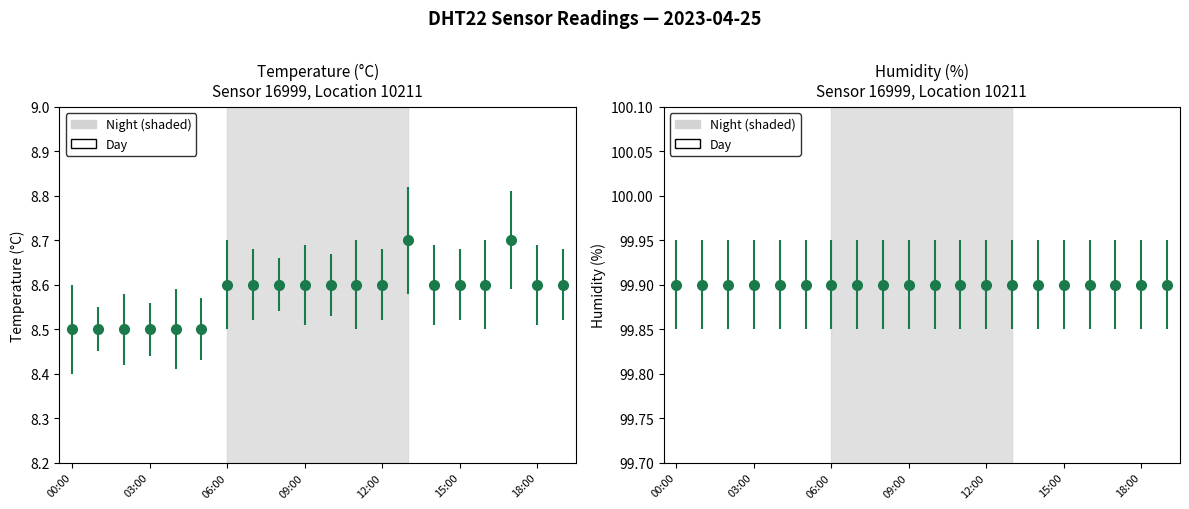

True or false: the data has more than 0 interior local peaks.

True